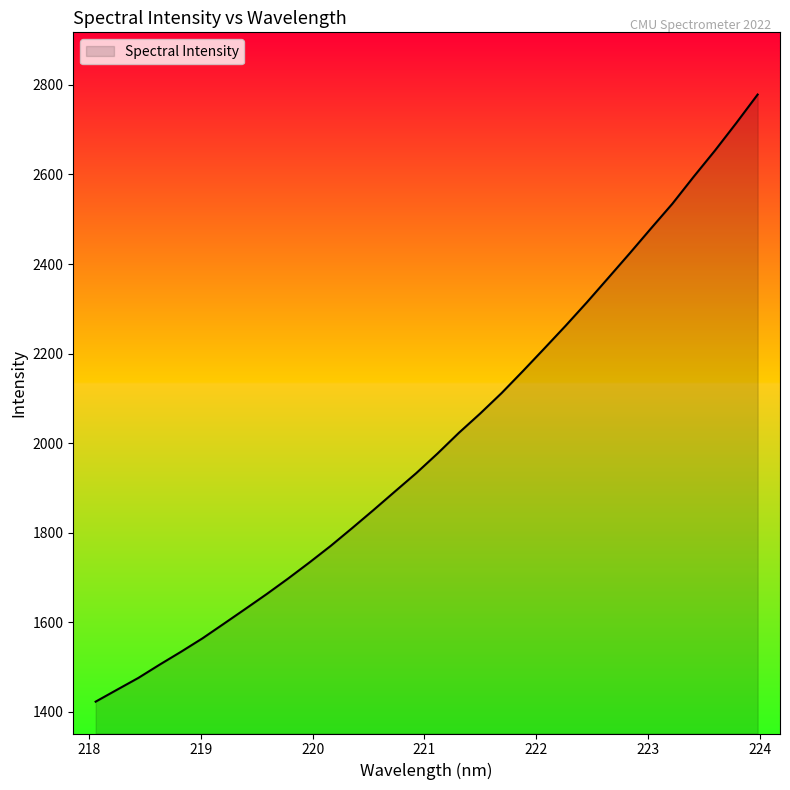

What is the minimum value shown in the chart?

1422.7